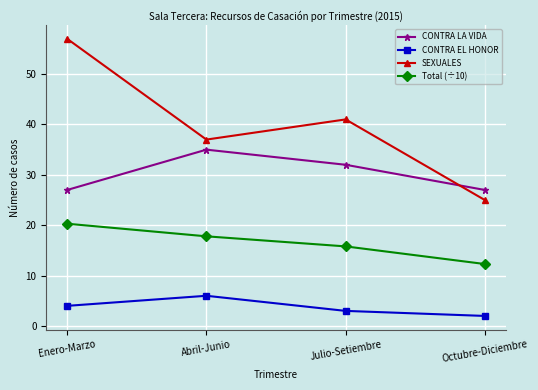

Rank the series by their maximum value, from highest to lowest.

SEXUALES, CONTRA LA VIDA, Total (÷10), CONTRA EL HONOR